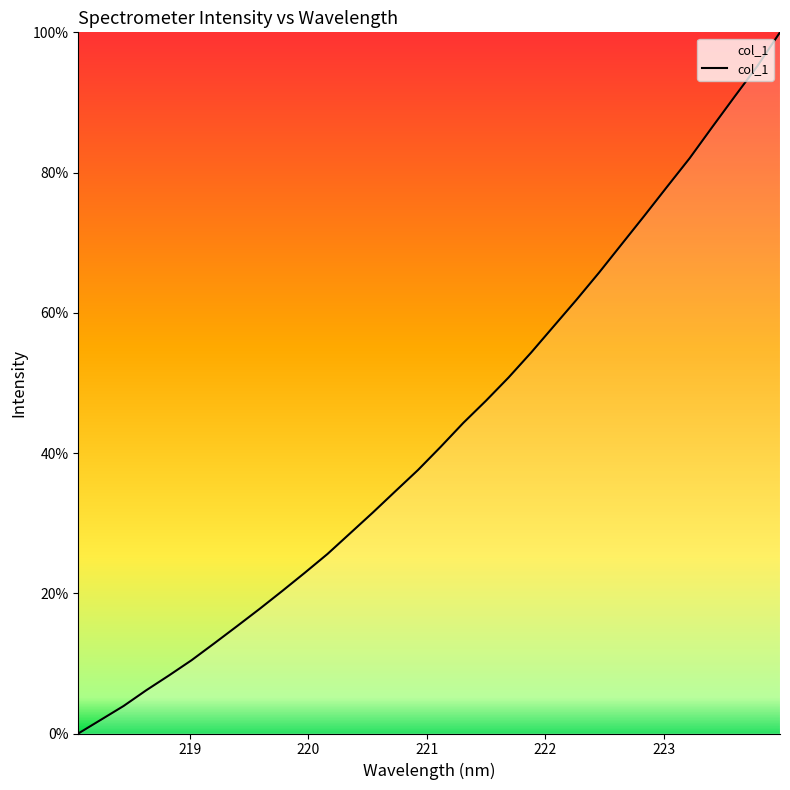

What is the maximum value shown in the chart?

100.0